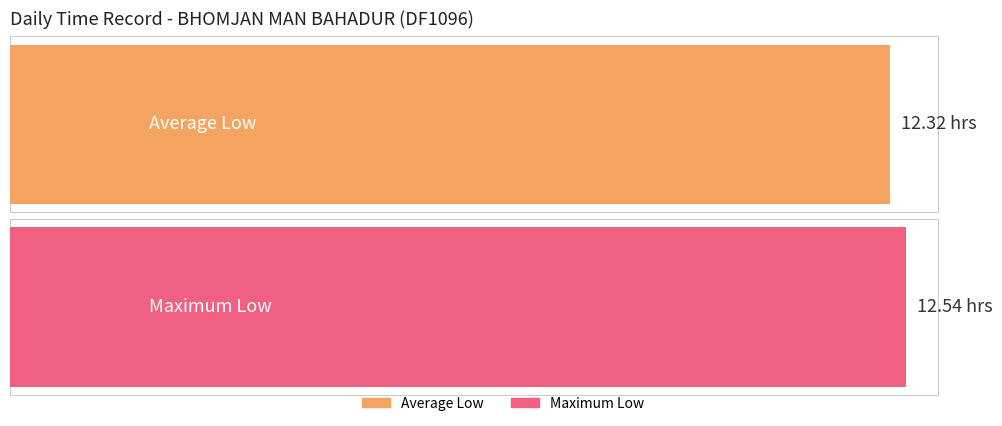

What is the difference between the maximum and second lowest values?

0.3